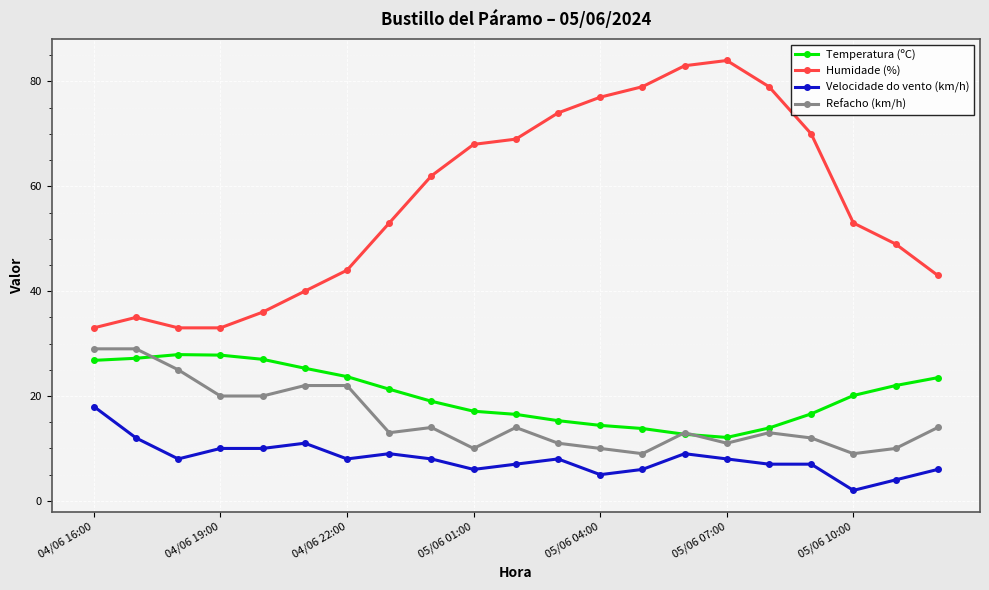

Which series has the largest total across all categories?

Humidade (%)